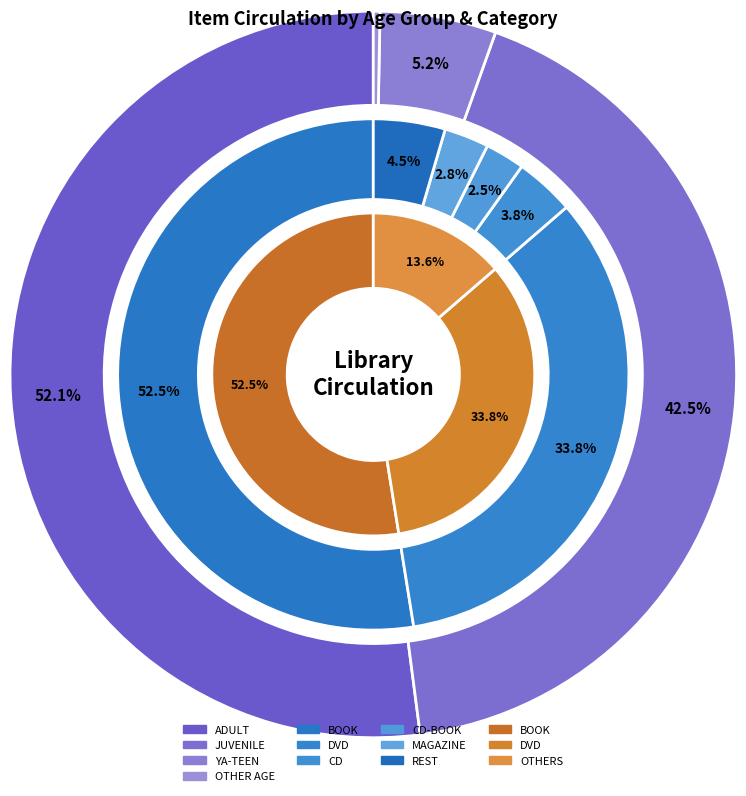

The KIT-AV slice represents 14% of the pie. True or false?

False